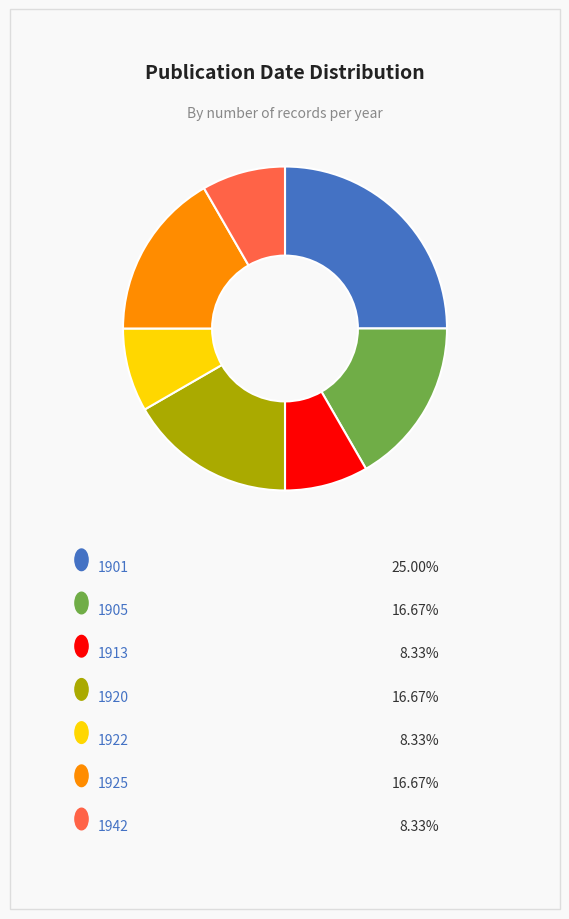

Is there a majority slice in this chart?

No